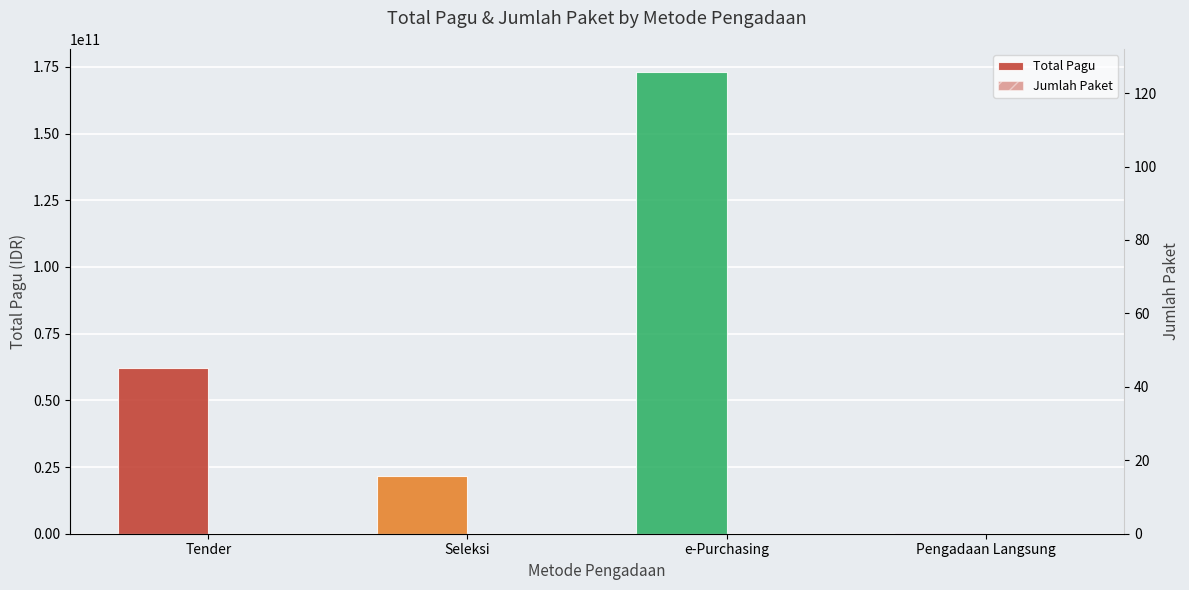

What is the sum of all Jumlah Paket values?

40